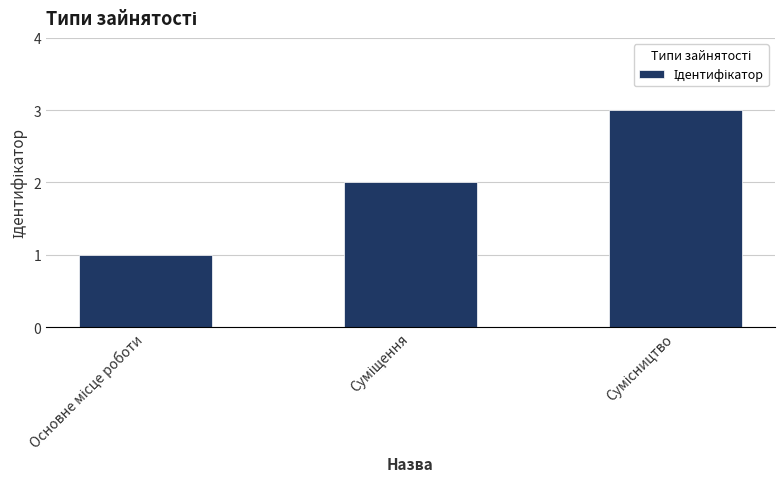

What is the greatest value displayed?

3